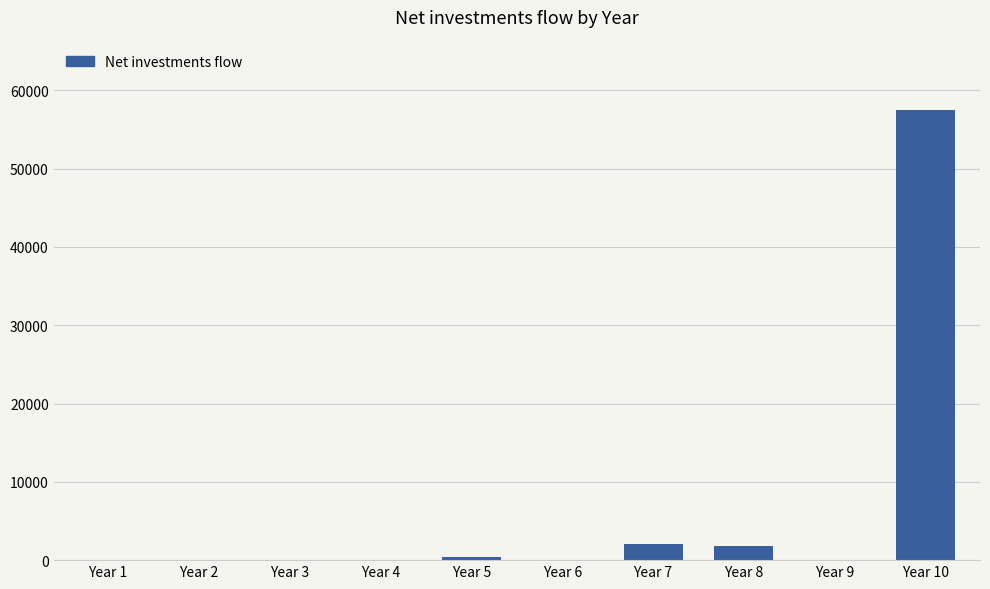

What is the sum of all values?

61667.1